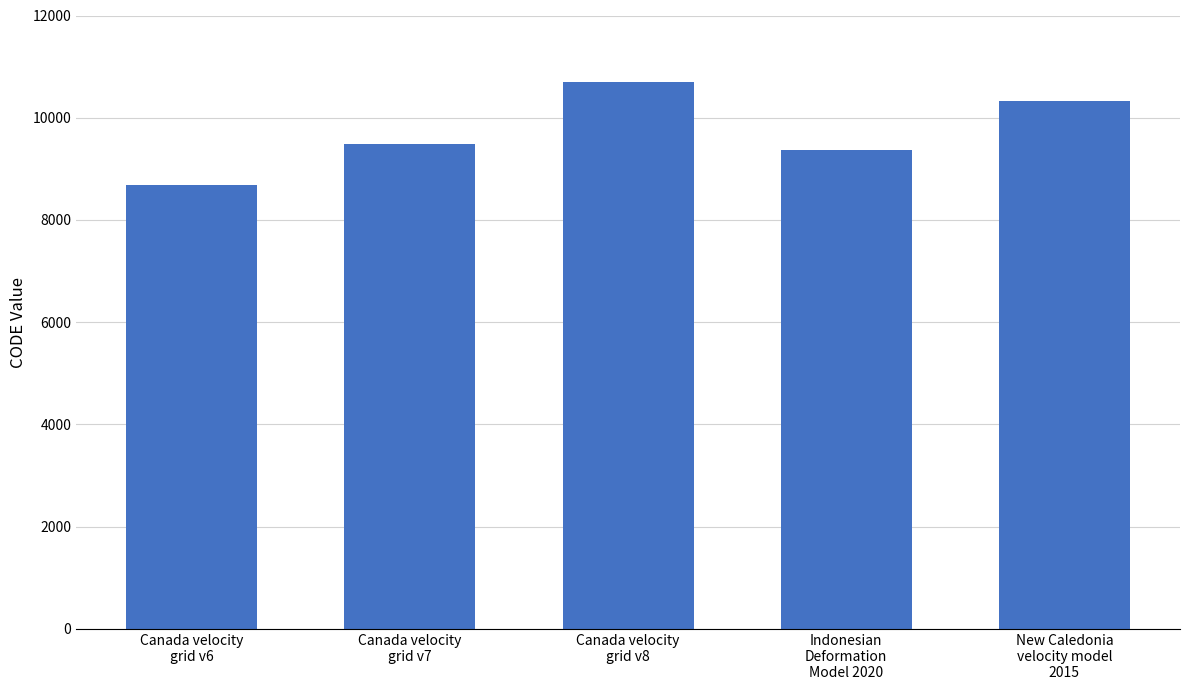

List the labels in order of value, smallest first.

Canada velocity
grid v6, Indonesian
Deformation
Model 2020, Canada velocity
grid v7, New Caledonia
velocity model
2015, Canada velocity
grid v8